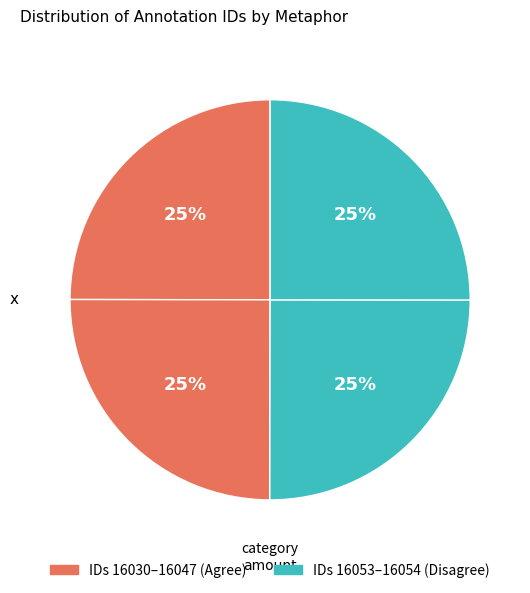

Which slice is the largest?

16054